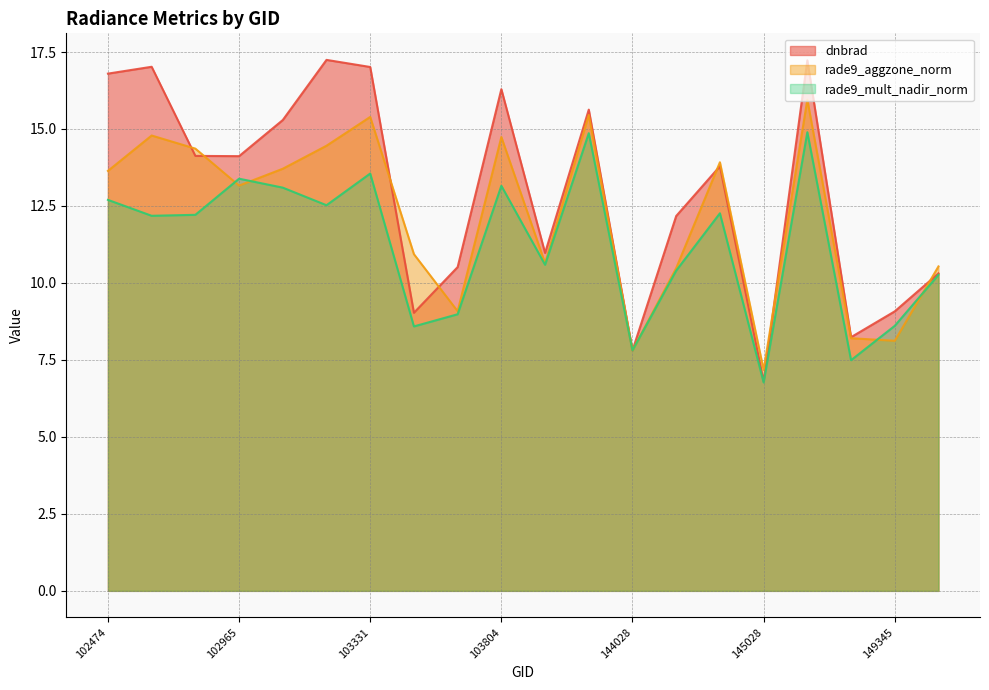

Is the value of dnbrad at 149345 greater than the value of rade9_aggzone_norm at 148953?

No